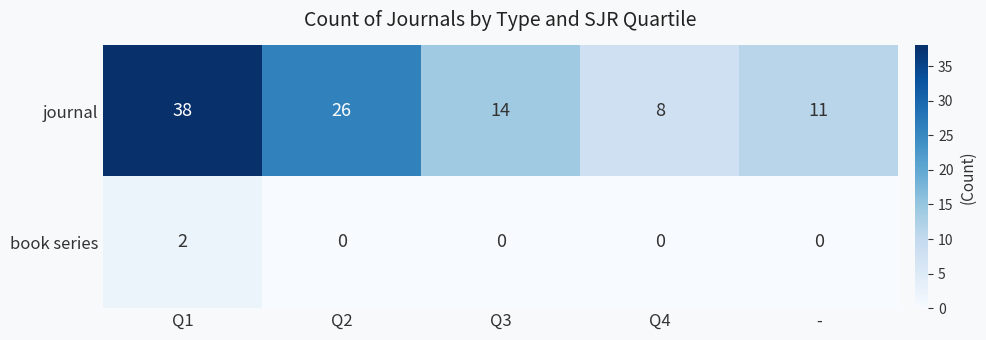

How many data points does each series have?

5